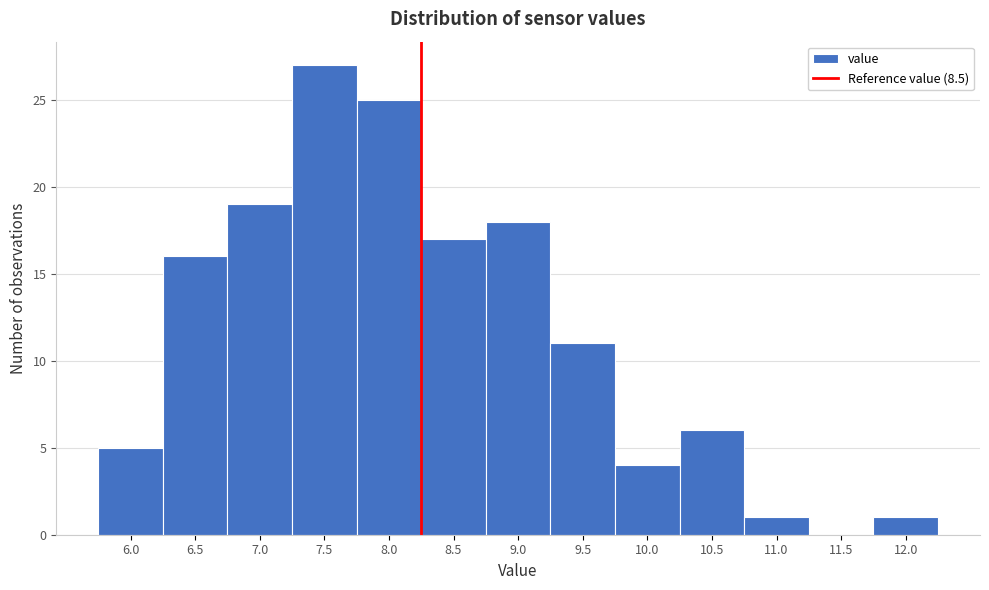

Reading right to left, extract all data points from this chart.

12.0=1	11.5=0	11.0=1	10.5=6	10.0=4	9.5=11	9.0=18	8.5=17	8.0=25	7.5=27	7.0=19	6.5=16	6.0=5